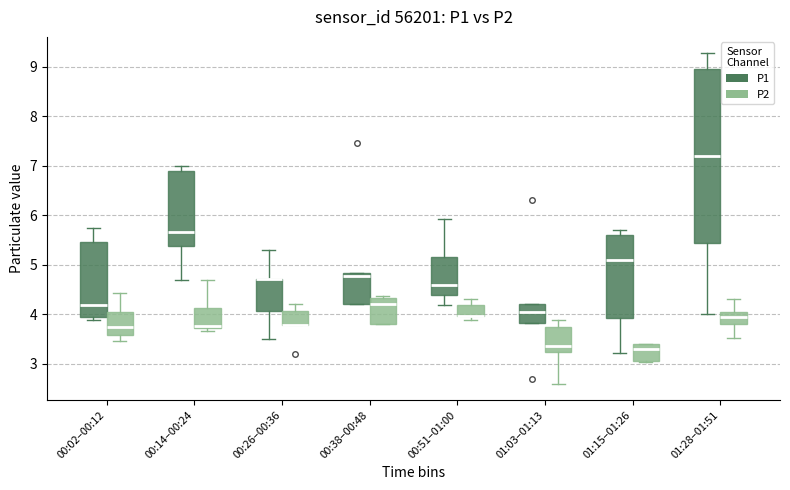

Which box is the tallest, from its lower edge to its upper edge?

01:28–01:51 (P1)